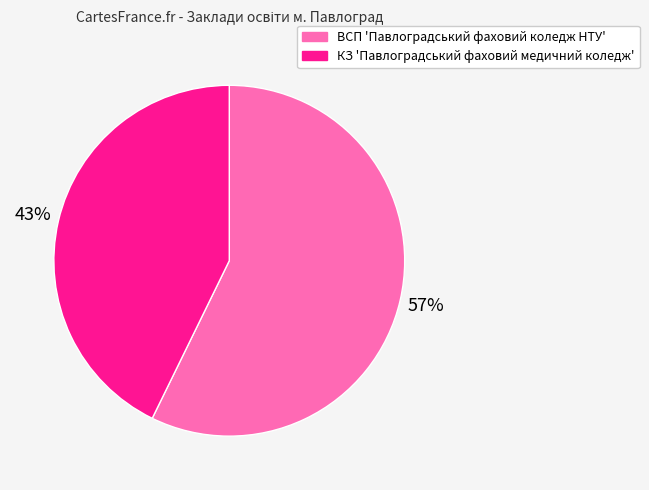

Is КЗ 'Павлоградський фаховий медичний коледж' the majority of the pie?

No